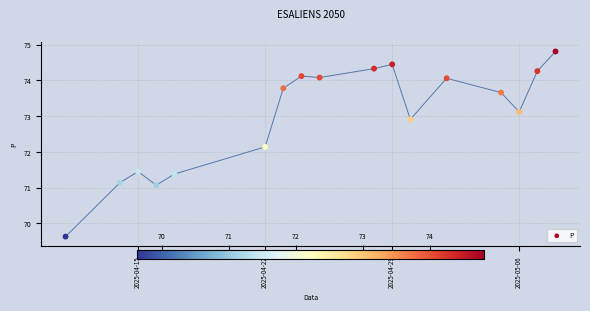

What is the range of Y values (max minus min)?

5.2